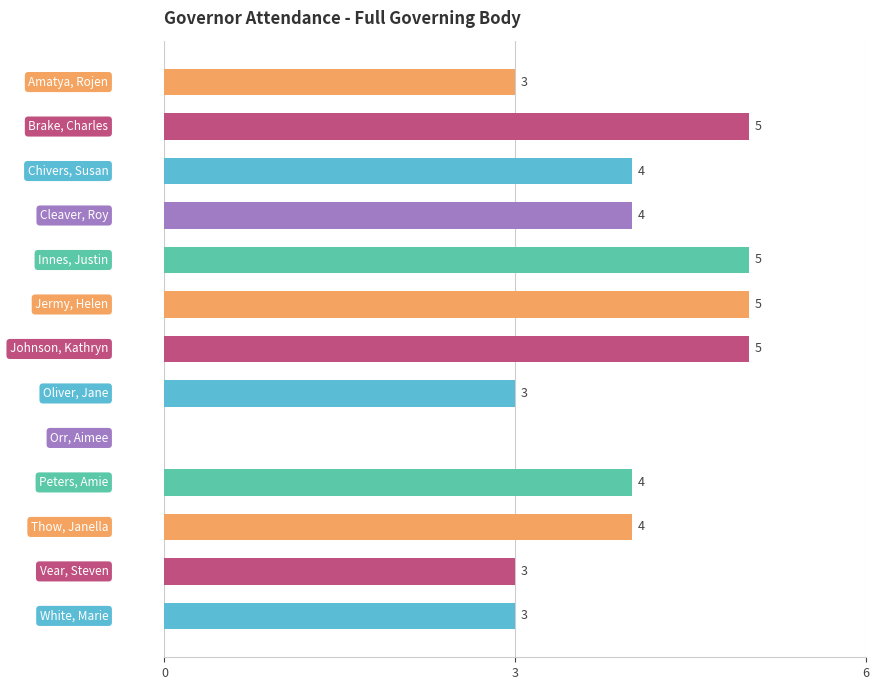

What is the maximum value shown in the chart?

5